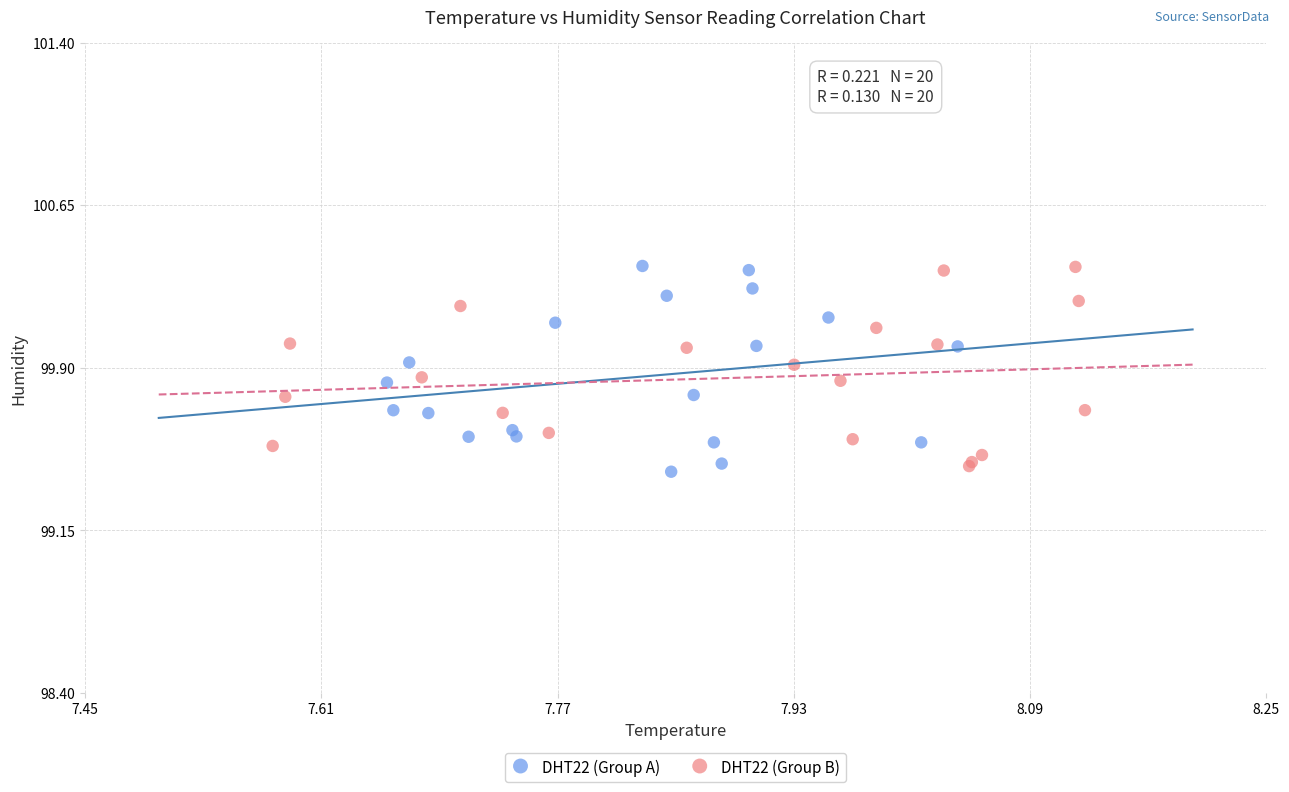

What are all the series names shown in the legend?

DHT22 (Group A), DHT22 (Group B)